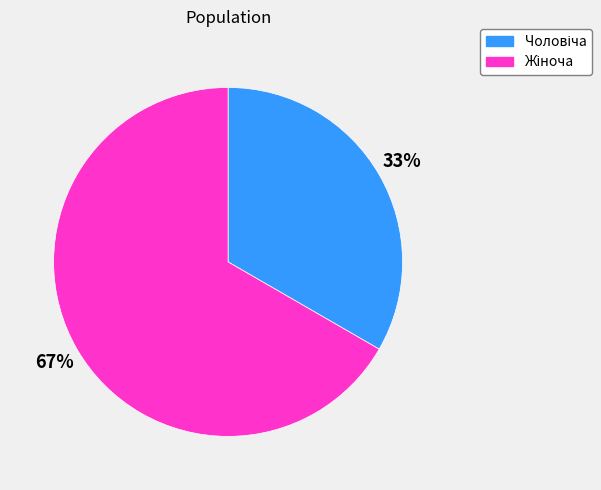

Is there any slice that represents more than half of the pie?

Yes